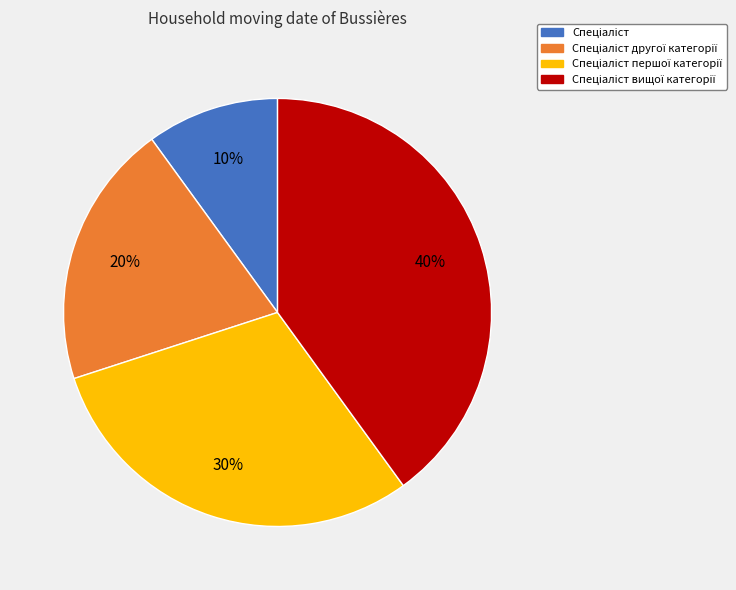

To the nearest percent, what is the difference between the largest and smallest slice percentages?

30%